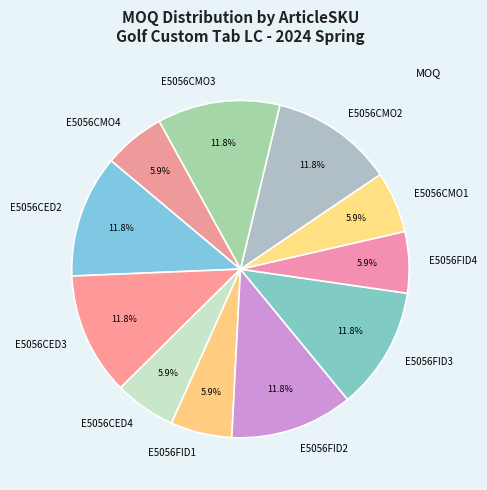

True or false: E5056CED3 accounts for 27% of the total.

False